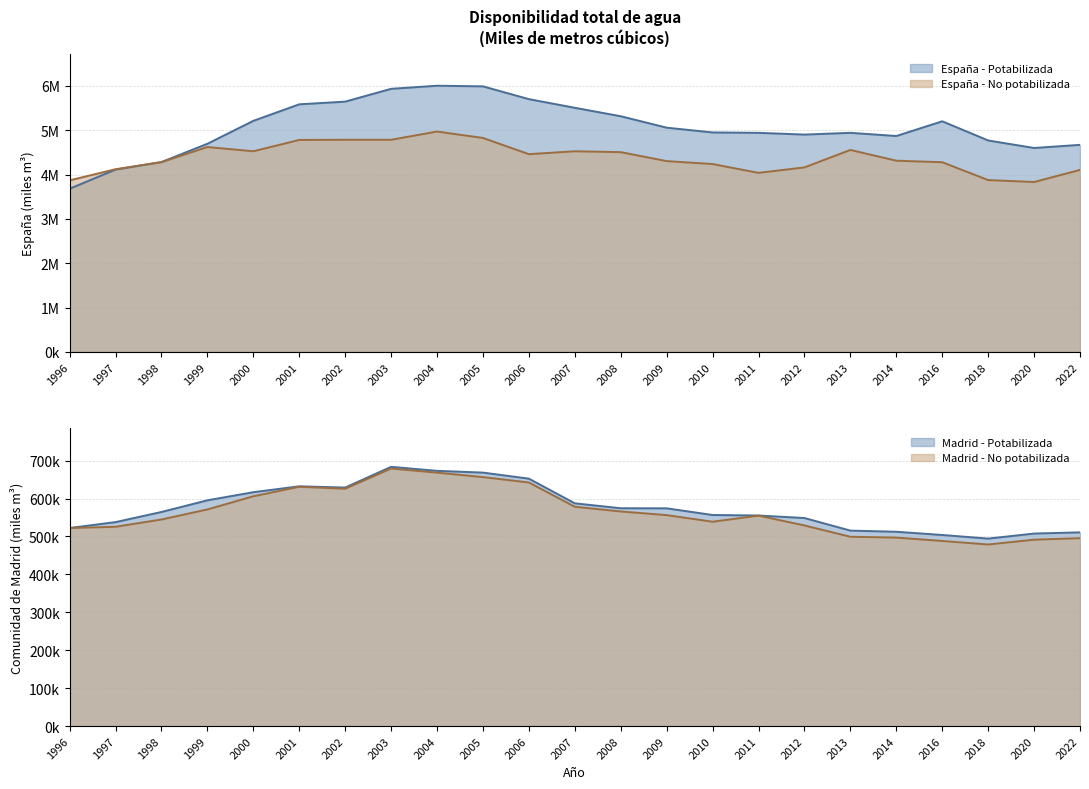

True or false: Comunidad de Madrid - Potabilizada and Comunidad de Madrid - No potabilizada cross at least once.

False